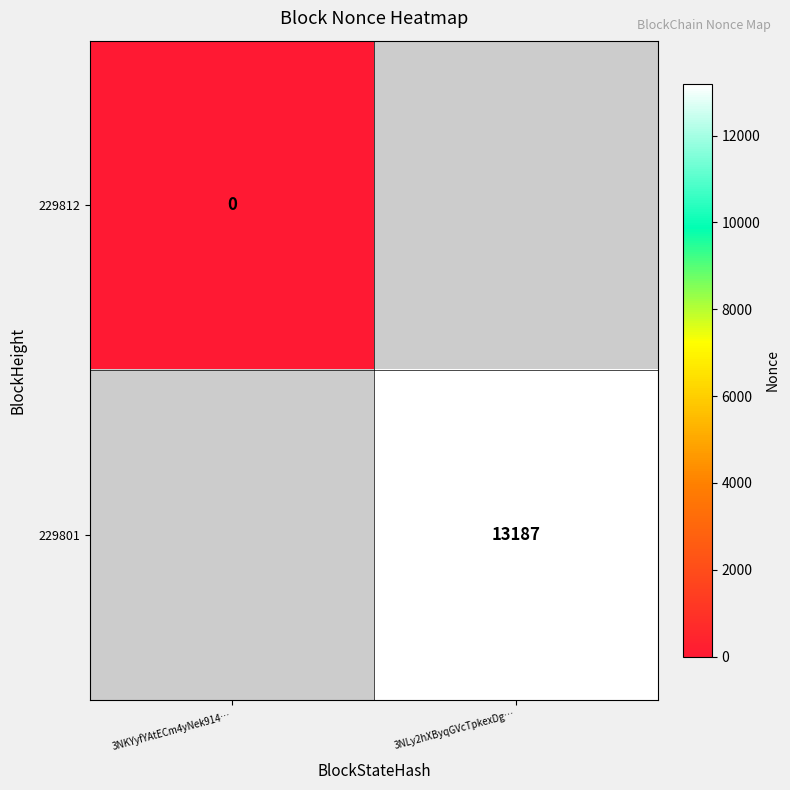

How many data points does each series have?

2